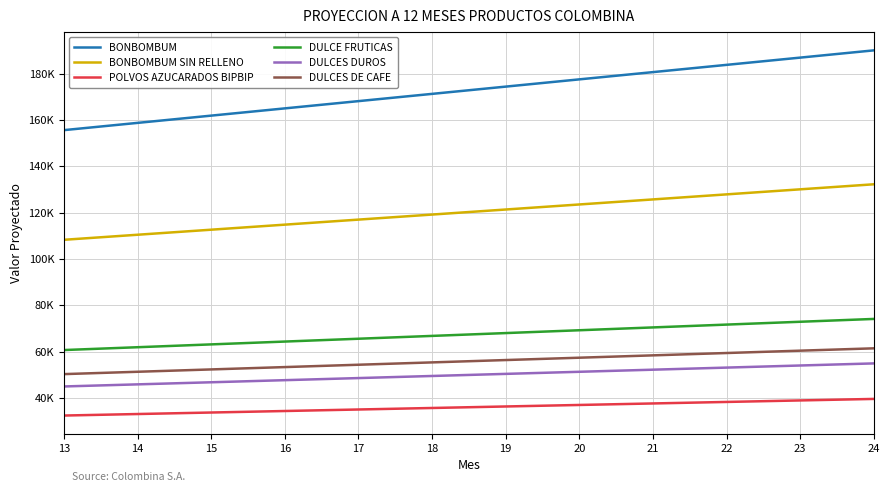

What is the sum of the BONBOMBUM values at 20 and 21?

358215.7